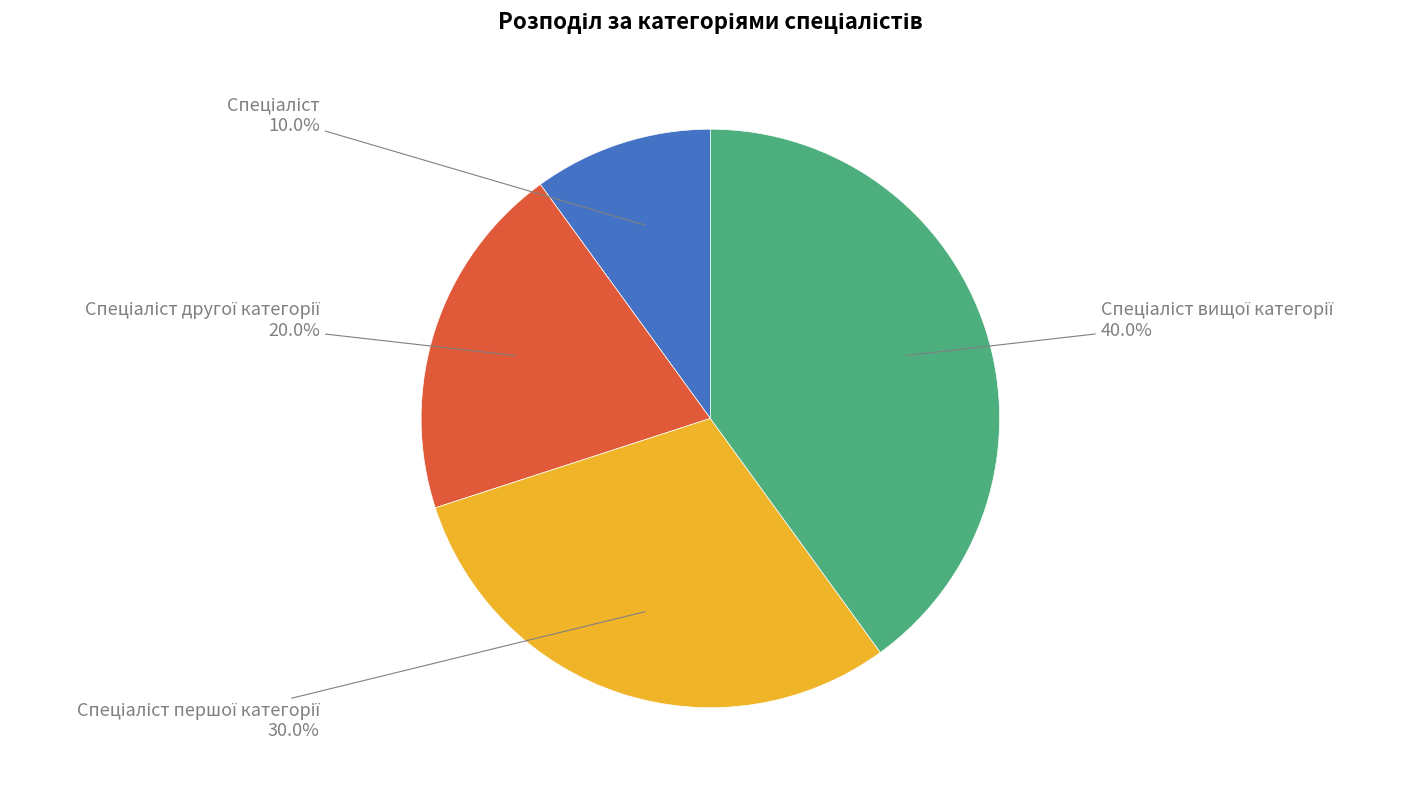

Does any single category account for the majority?

No